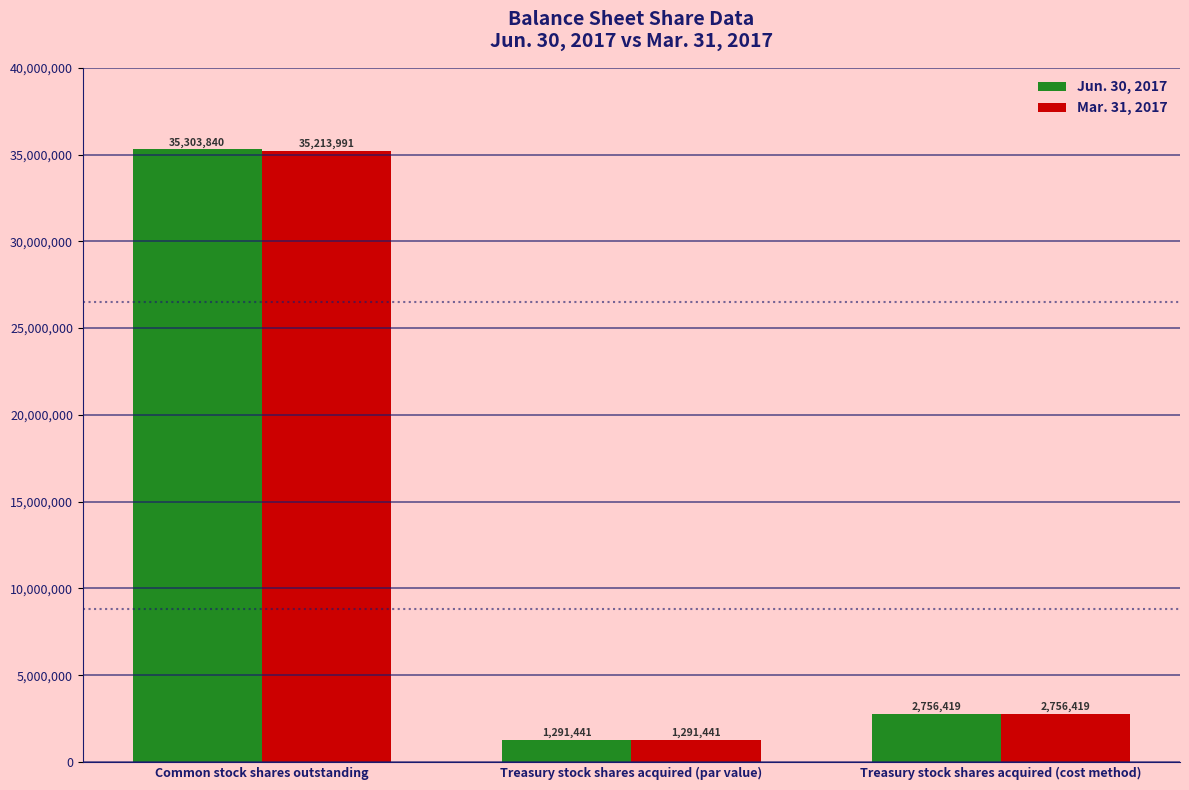

The value of Mar. 31, 2017 at Treasury stock shares acquired (cost method) is 2756419. True or false?

True